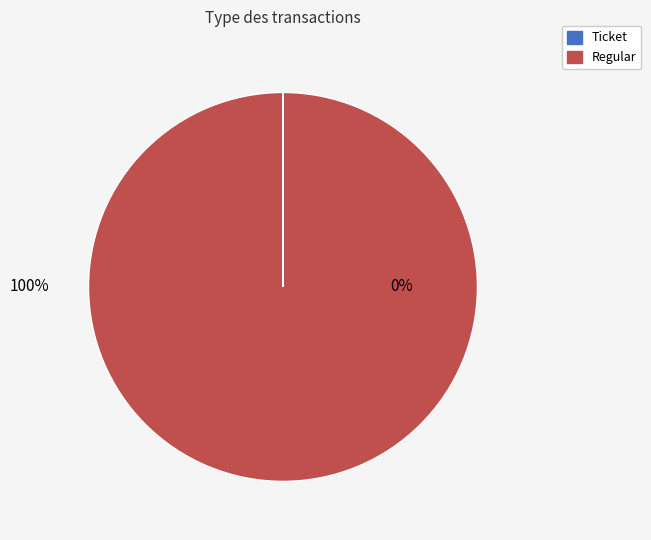

True or false: Ticket accounts for 0% of the total.

True